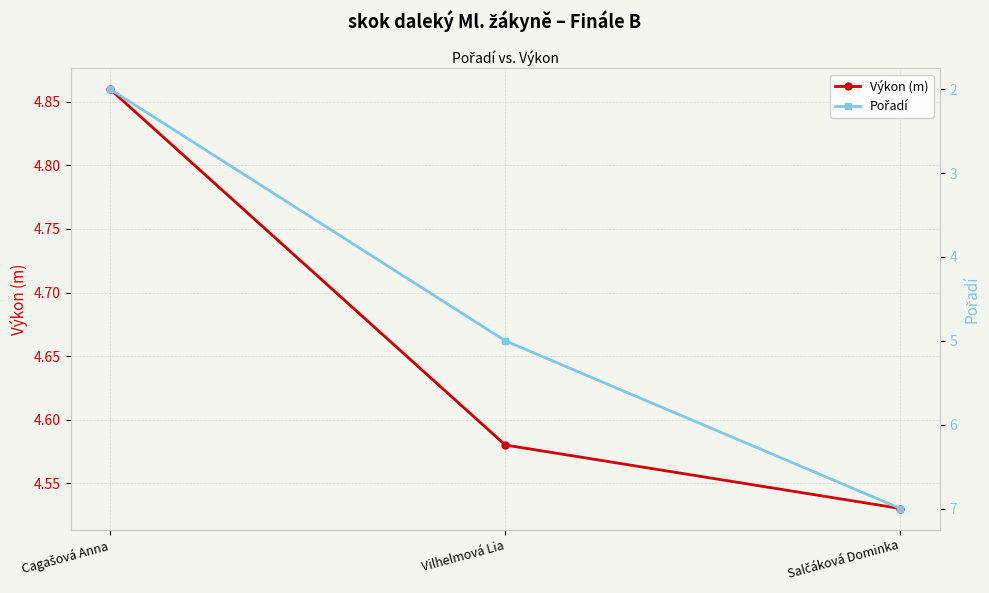

How many values in the Pořadí series are below 5?

1